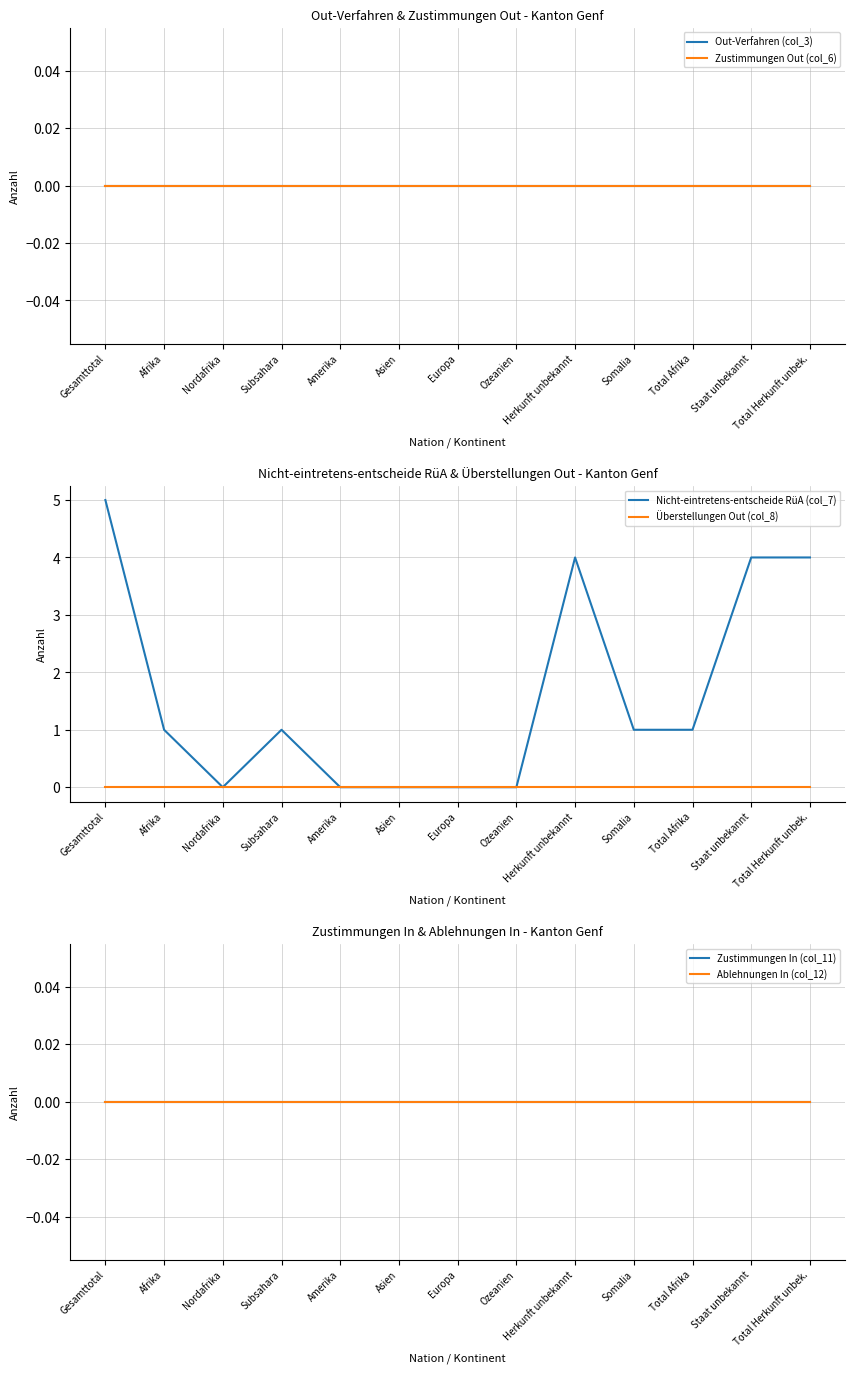

True or false: Nicht-eintretens-entscheide RüA (col_7) has more than 0 interior local peaks.

True